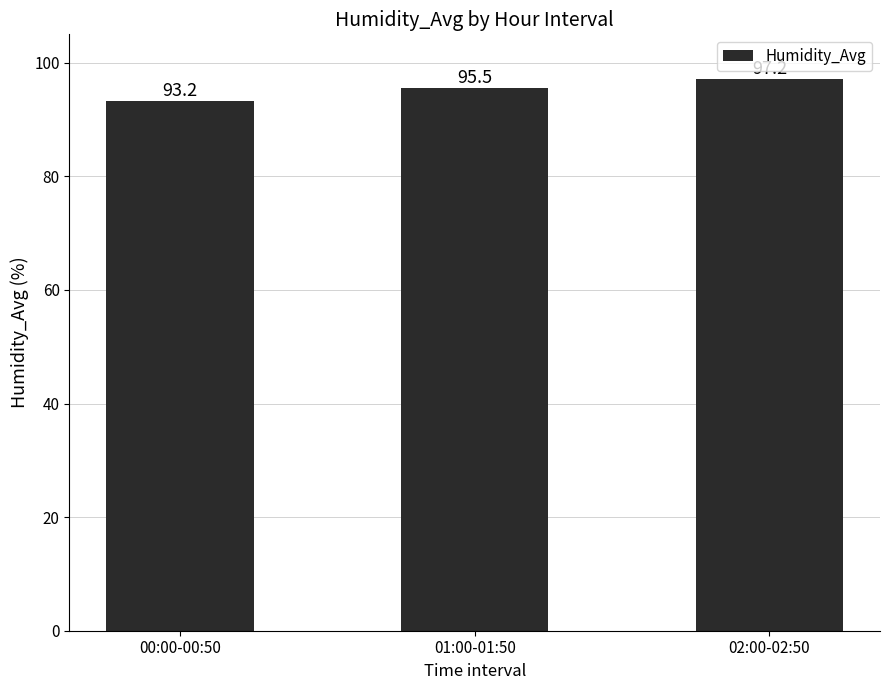

What is the average value?

95.3